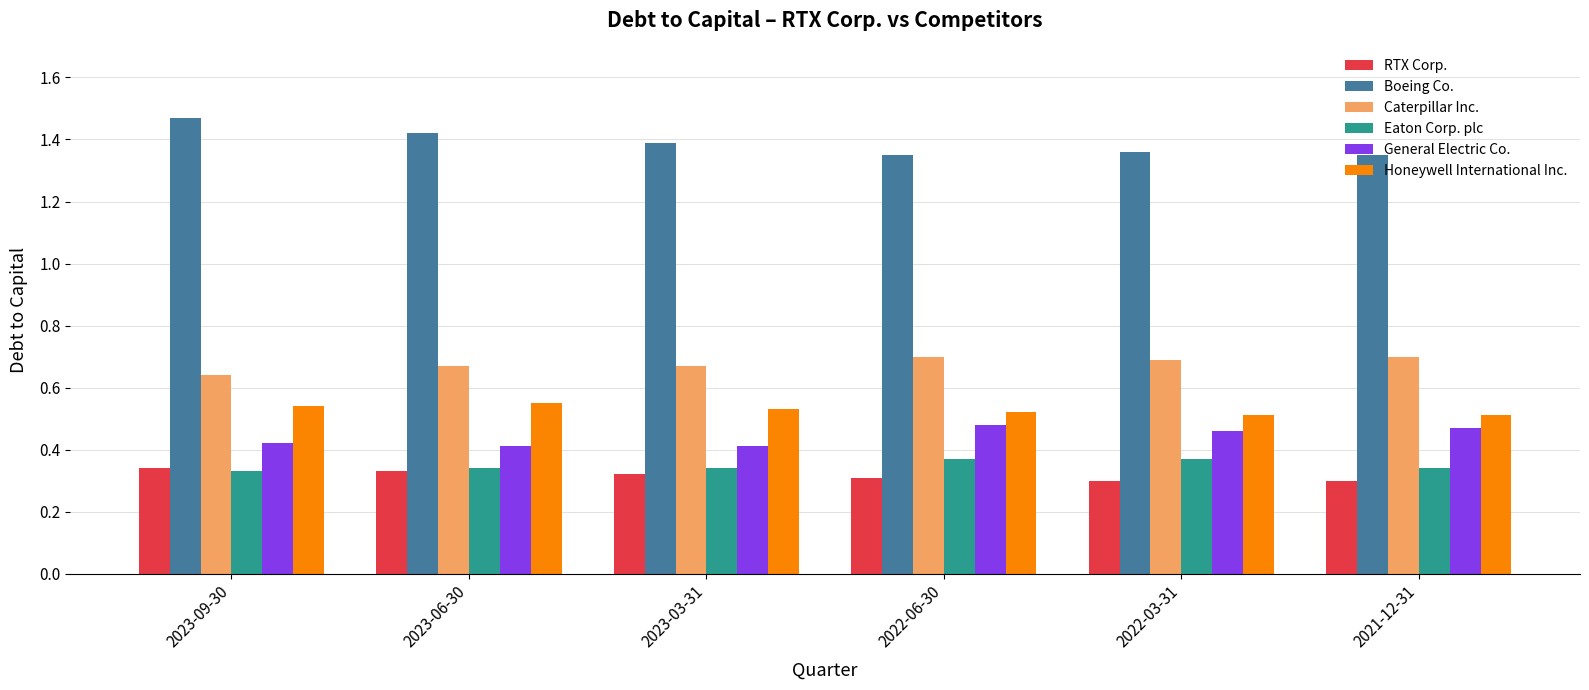

Count the General Electric Co. values in the range 0 to 1.

6